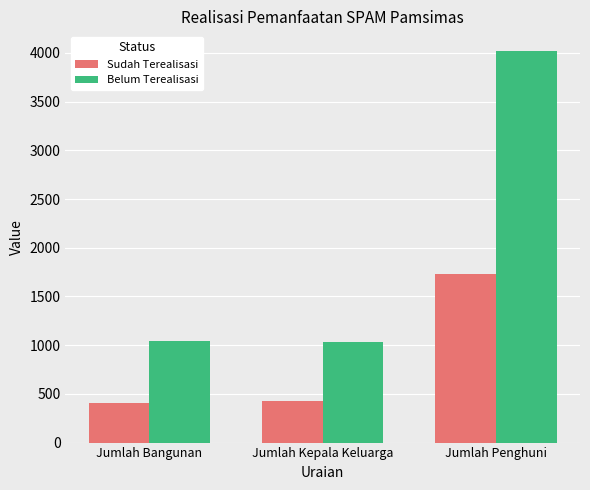

The value of Sudah Terealisasi at Jumlah Kepala Keluarga is 425. True or false?

True